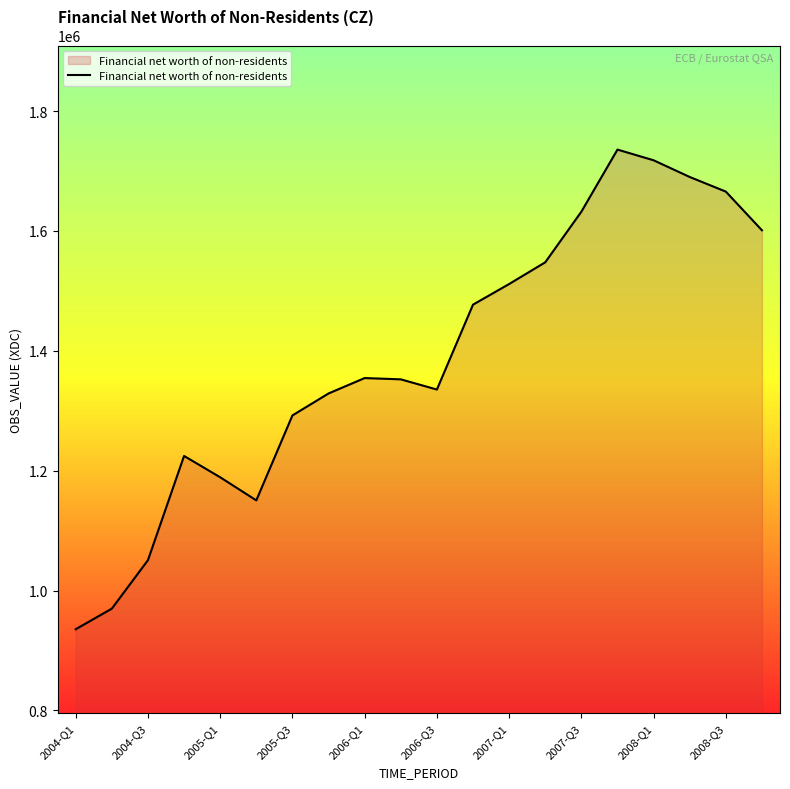

What is the maximum value shown in the chart?

1735783